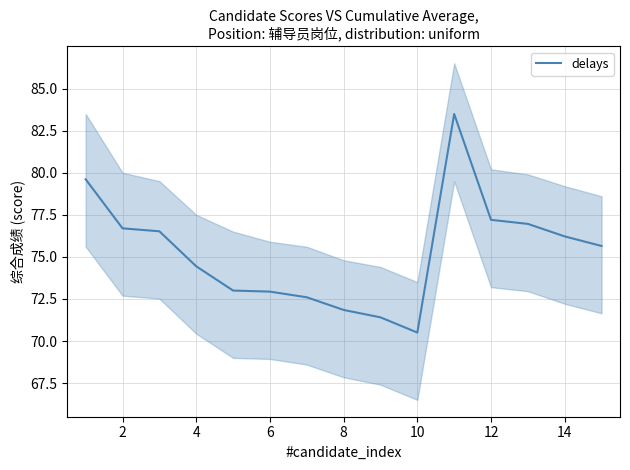

The delays series shows 121.8 at 10. True or false?

False